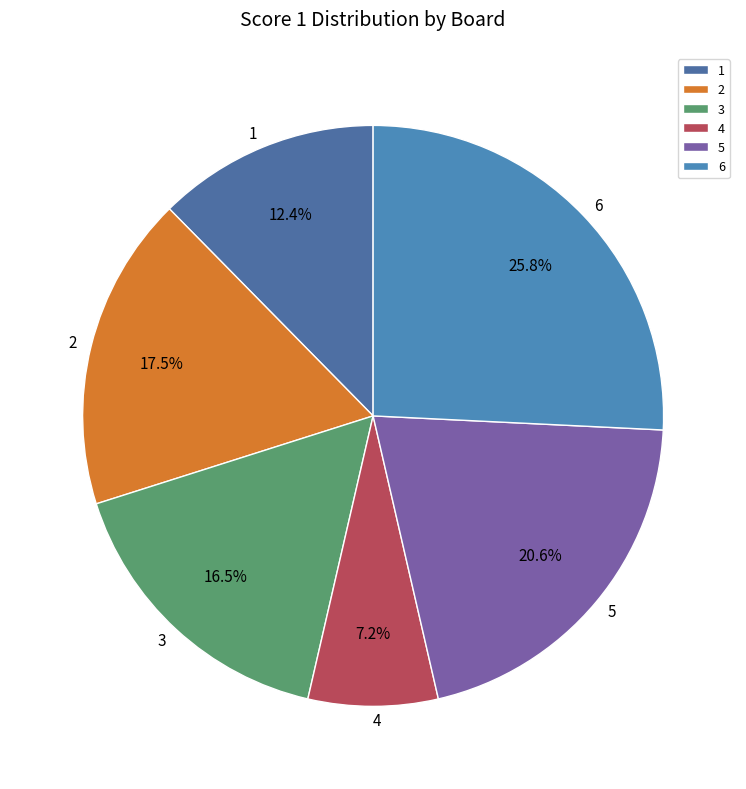

What percentage is NOT represented by 6?

74.2%